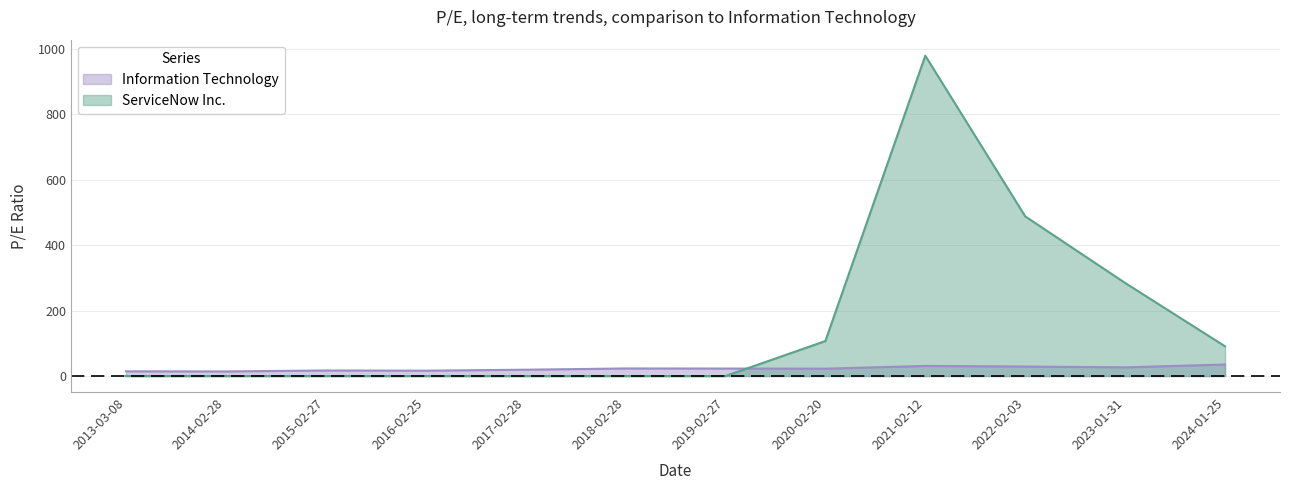

After their last crossing, which series has the higher values: Information Technology or ServiceNow Inc.?

ServiceNow Inc.